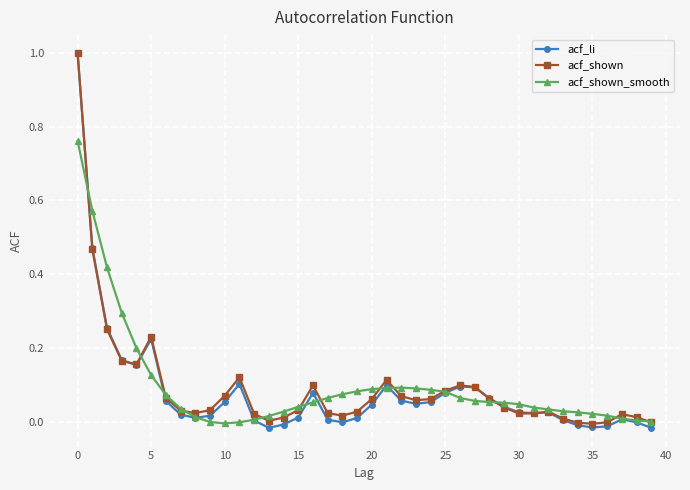

Which series has the largest range (max minus min)?

acf_li